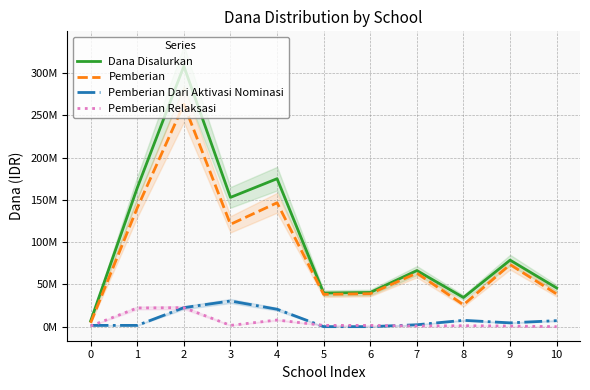

What is the total value across all series at 9?

157500000